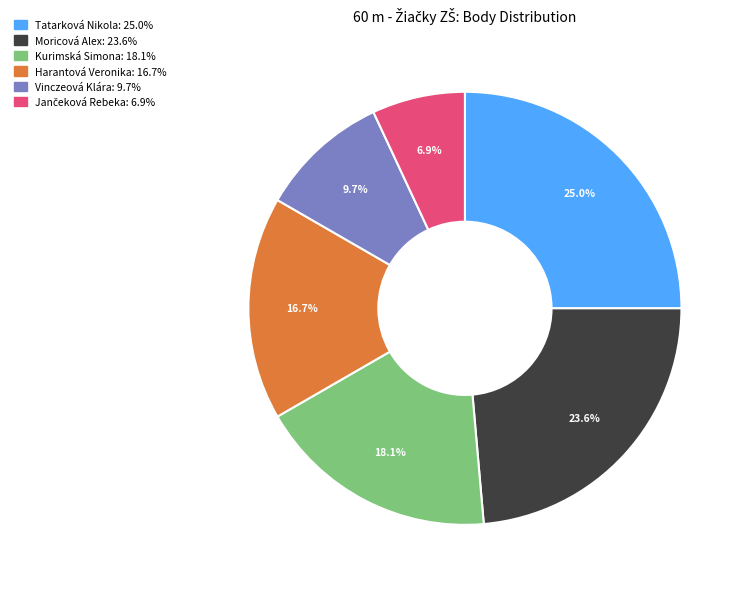

The Harantová Veronika slice represents 25% of the pie. True or false?

False